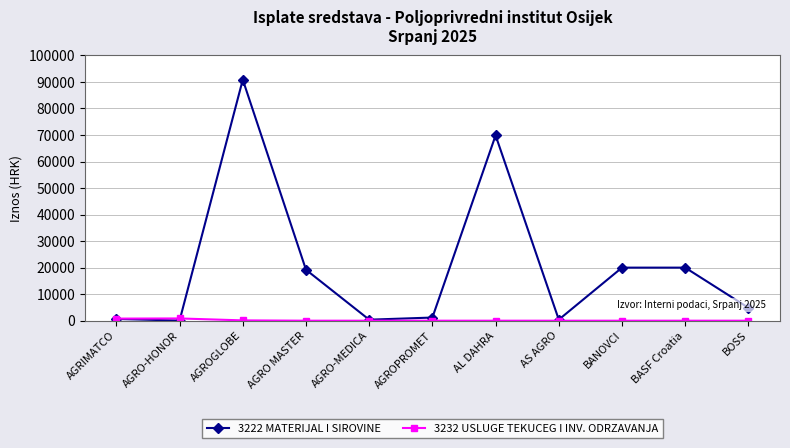

What is the greatest value displayed?

90844.6